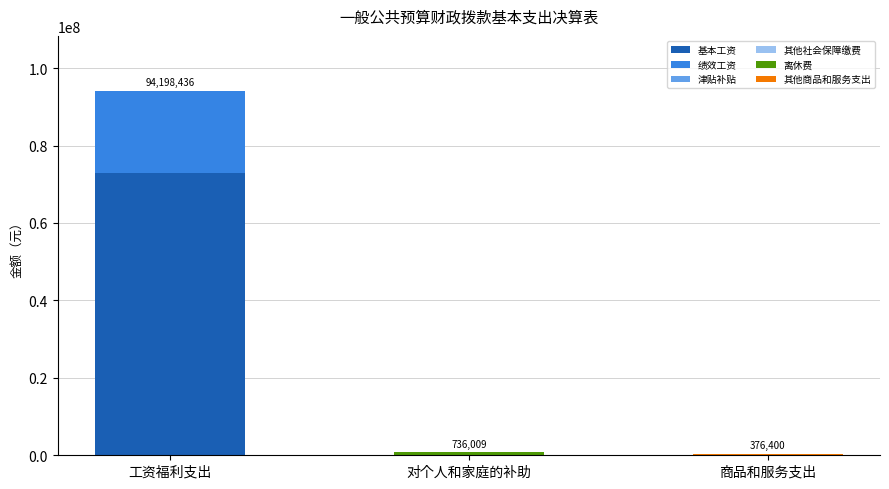

At which category is the sum across all series the highest?

工资福利支出